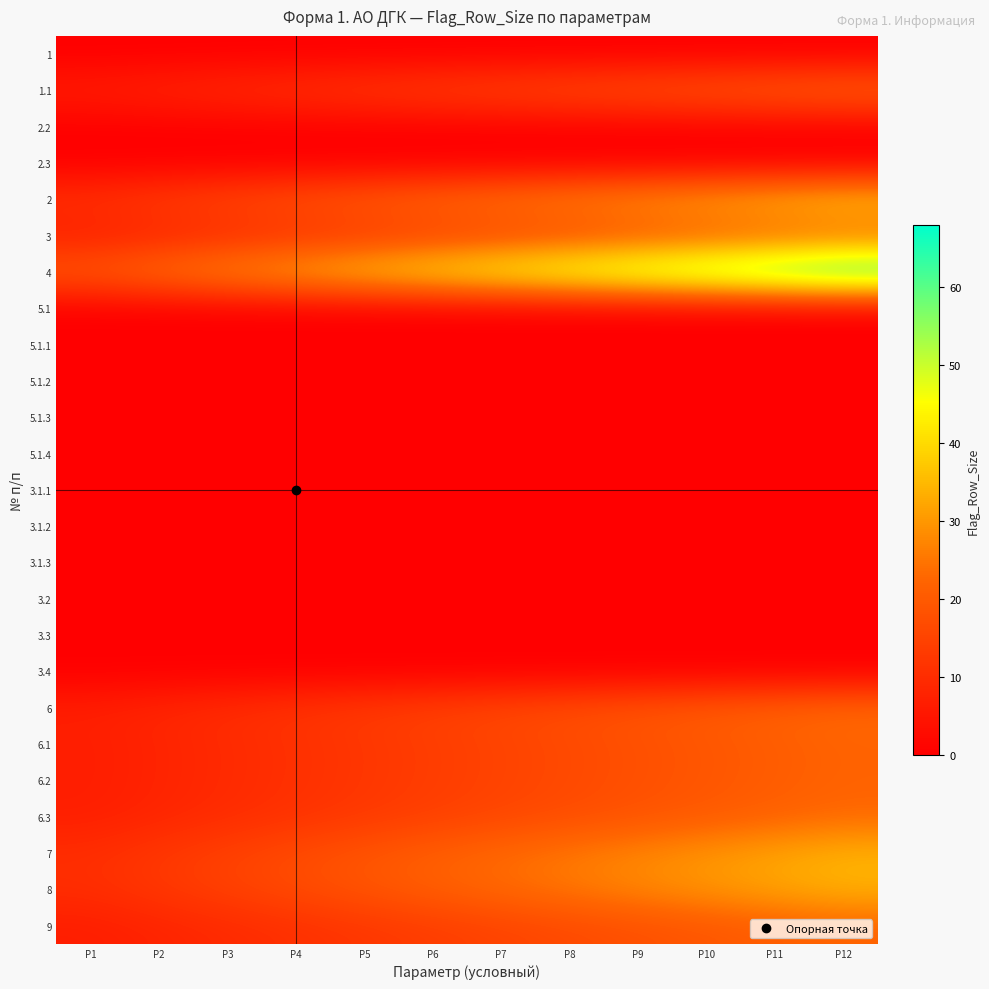

What is the greatest value displayed?

68.0